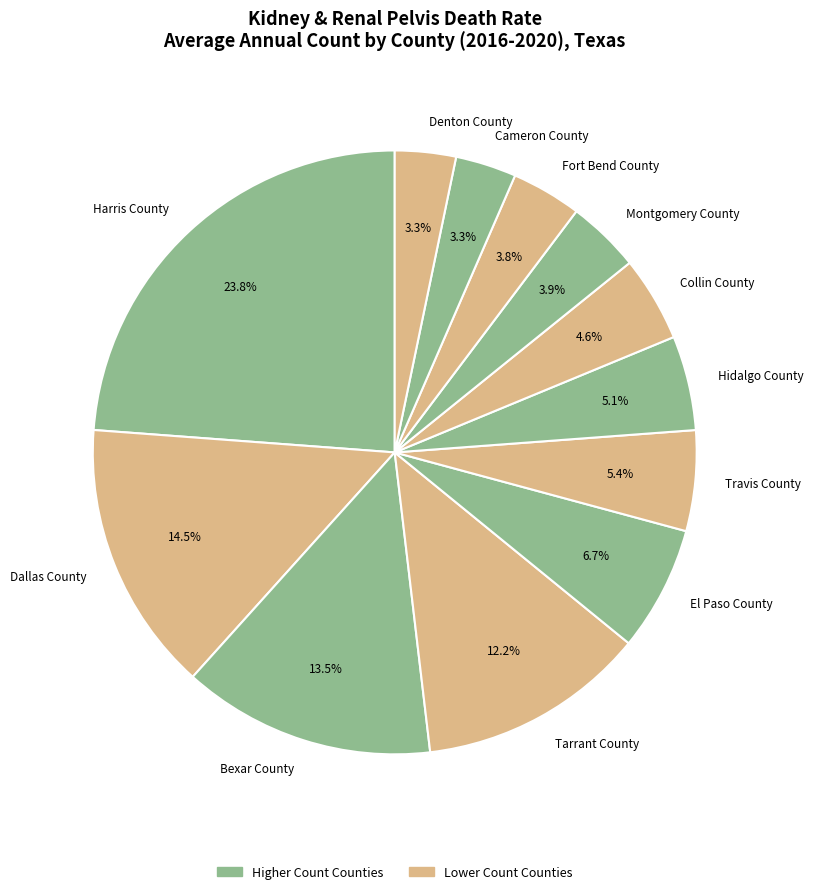

How many segments does this pie chart have?

12